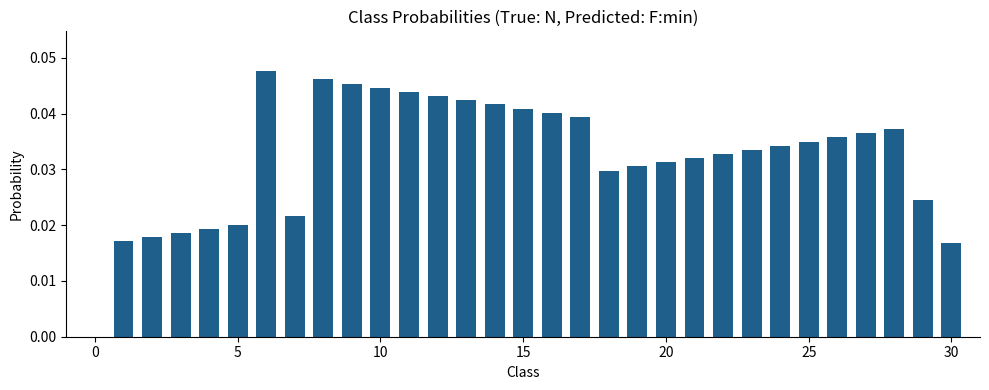

How many values are between 0 and 1?

30